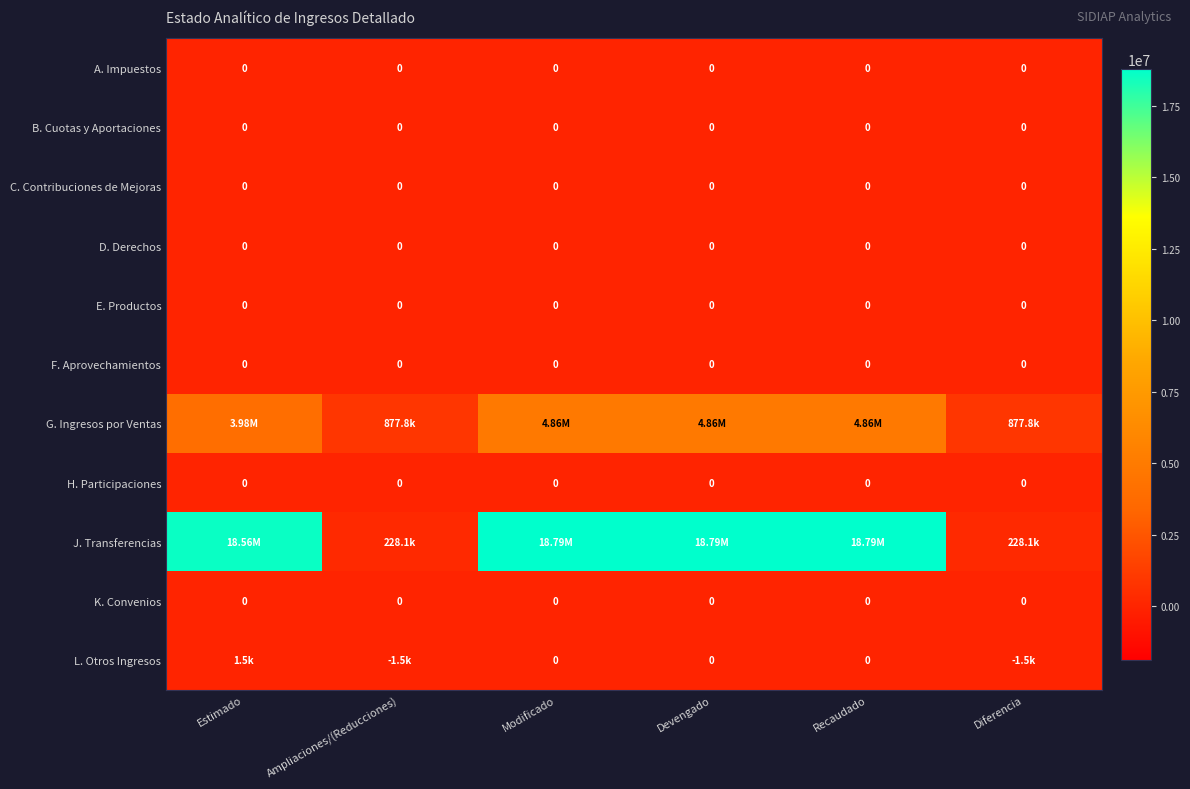

What is the greatest value displayed?

18791998.0